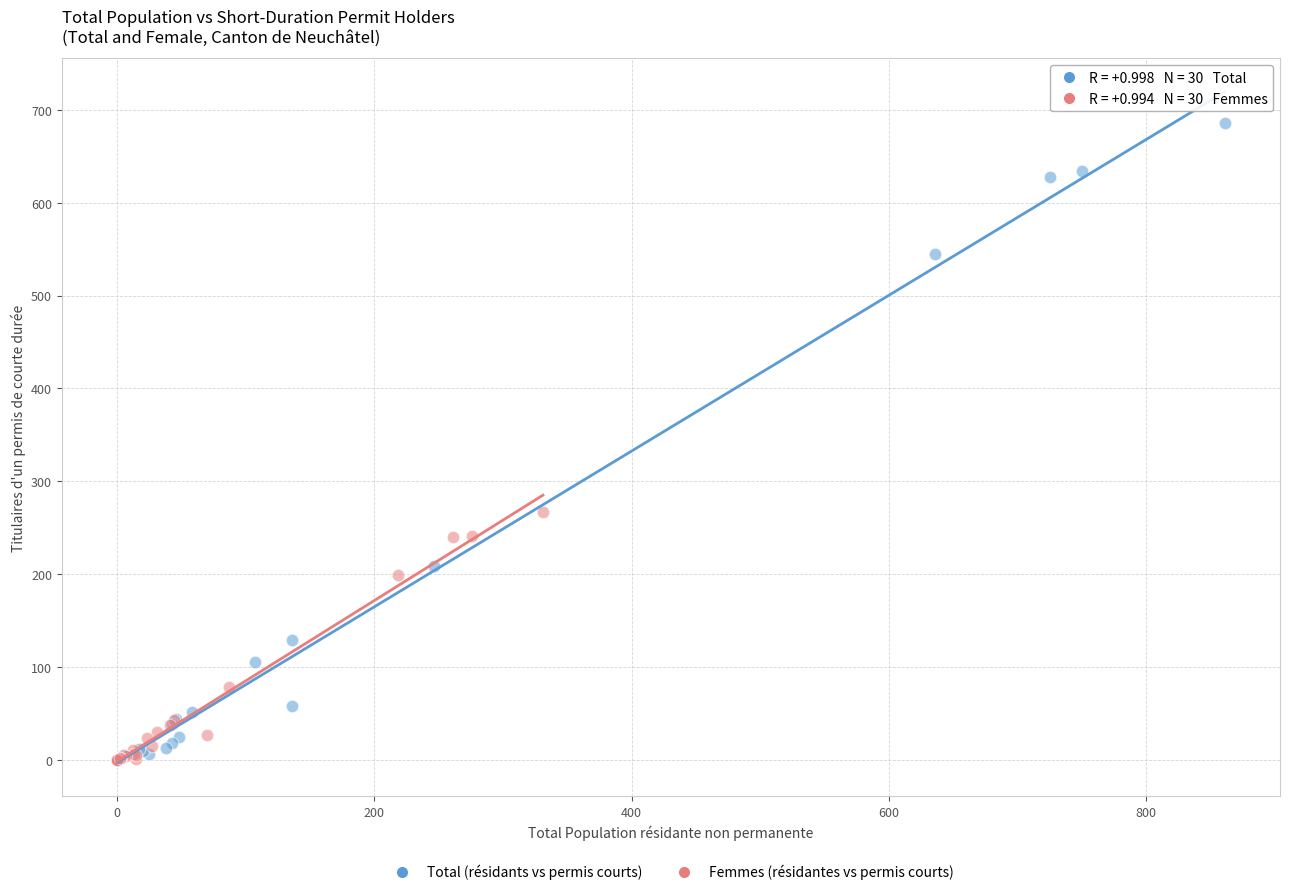

Which series has the largest Y range (max minus min)?

Total (résidants vs permis courts)